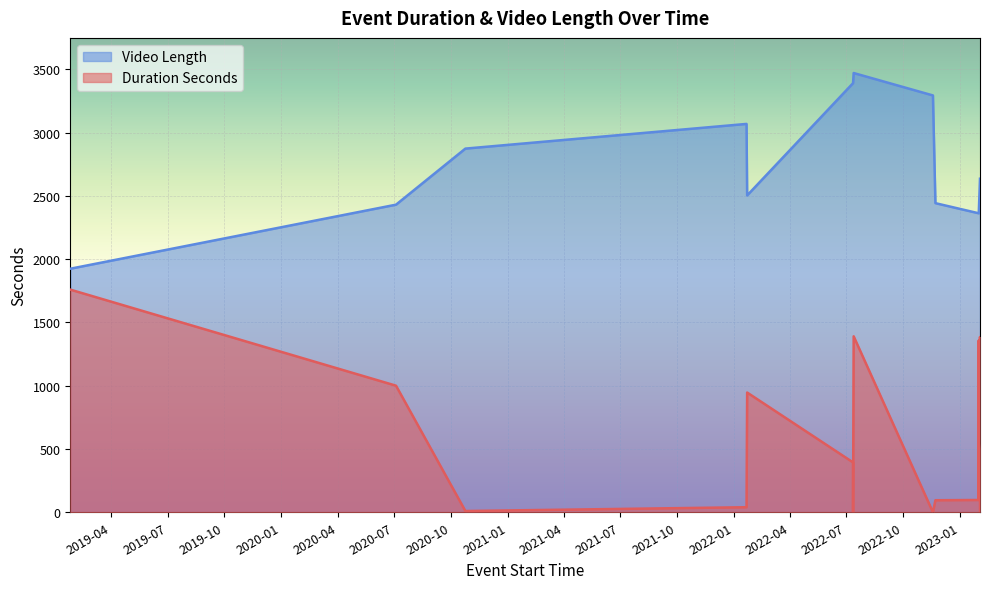

What is the average value of the Video Length series?

2702